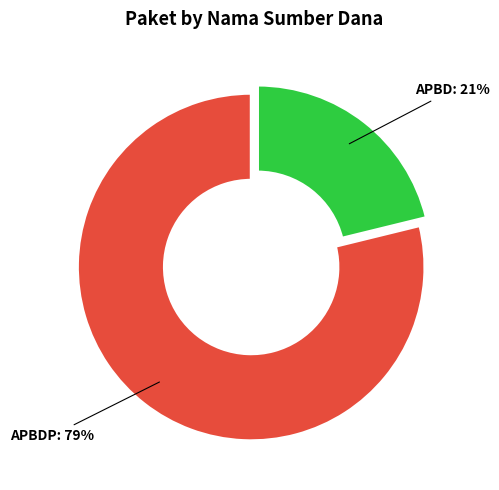

Combined, do APBD and APBDP account for over 50%?

Yes